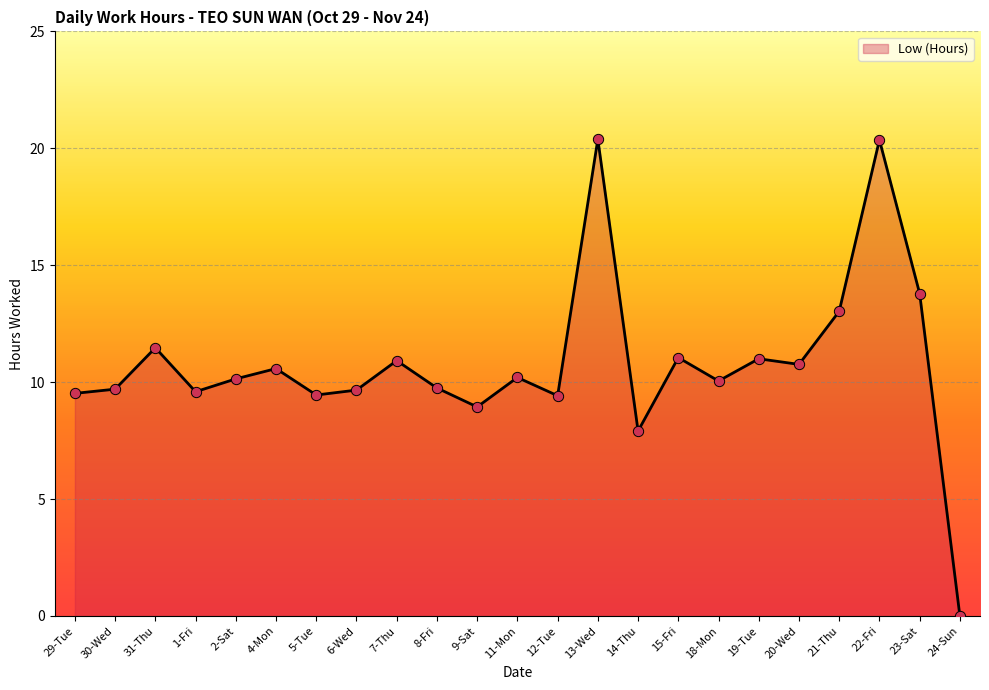

Which has a higher value, 7-Thu or 1-Fri?

7-Thu